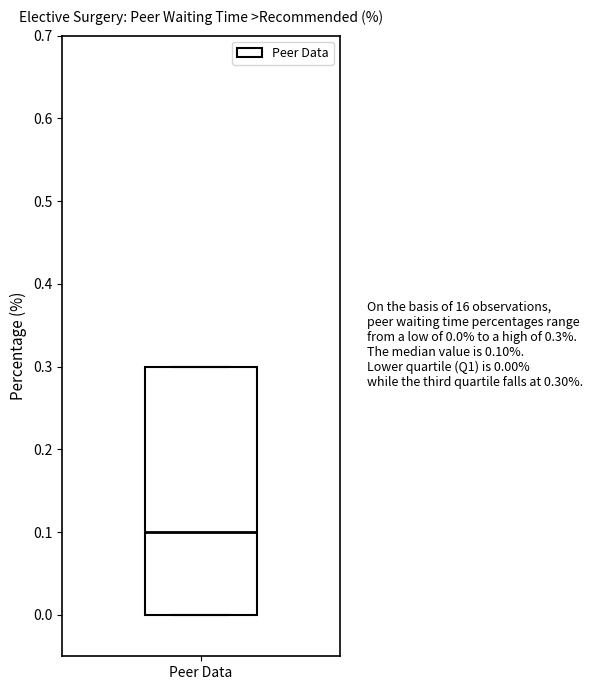

Transcribe this box plot: give where the median line is, the range the box spans, and where the two whiskers end, as read against the y-axis. The values are not printed on the chart, so give them approximately, as read against the axis.

median 0.1, box 0.0 to 0.3, whiskers 0.0 to 0.3